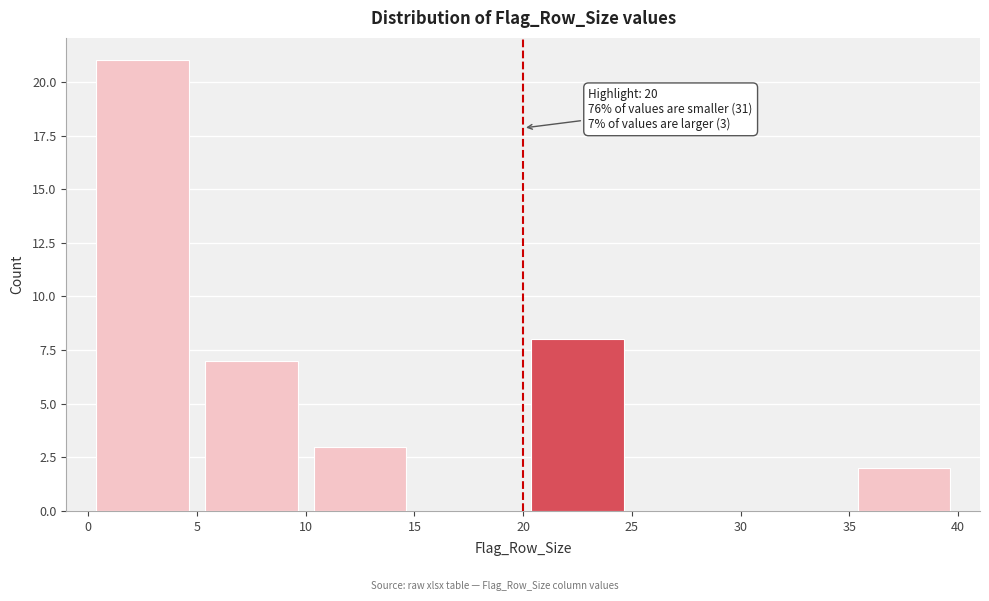

Which range on the x-axis has the tallest bar?

0 to 5